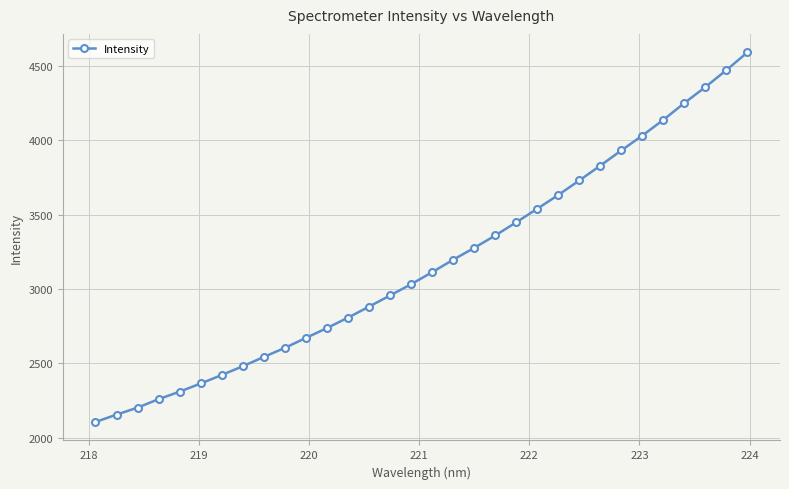

What is the smallest value displayed?

2107.3